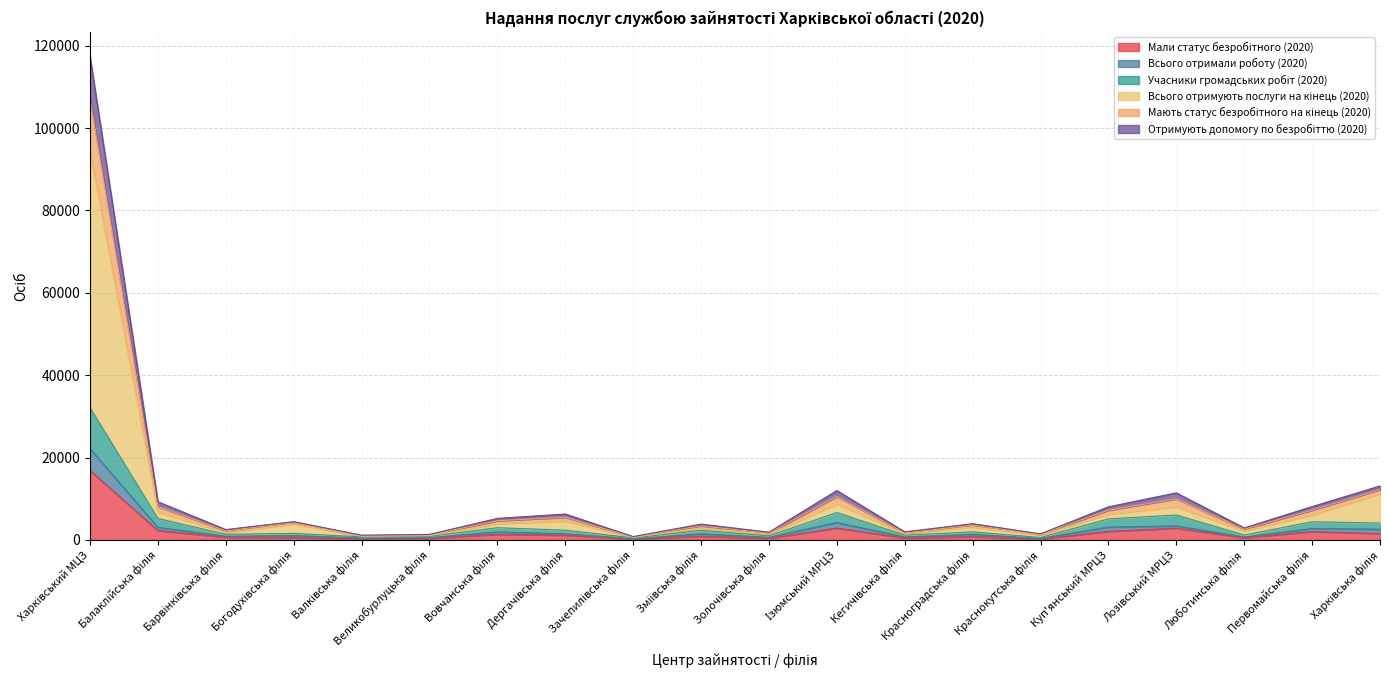

What is the value of the Мали статус безробітного (2020) point at the 11th from the left?

391